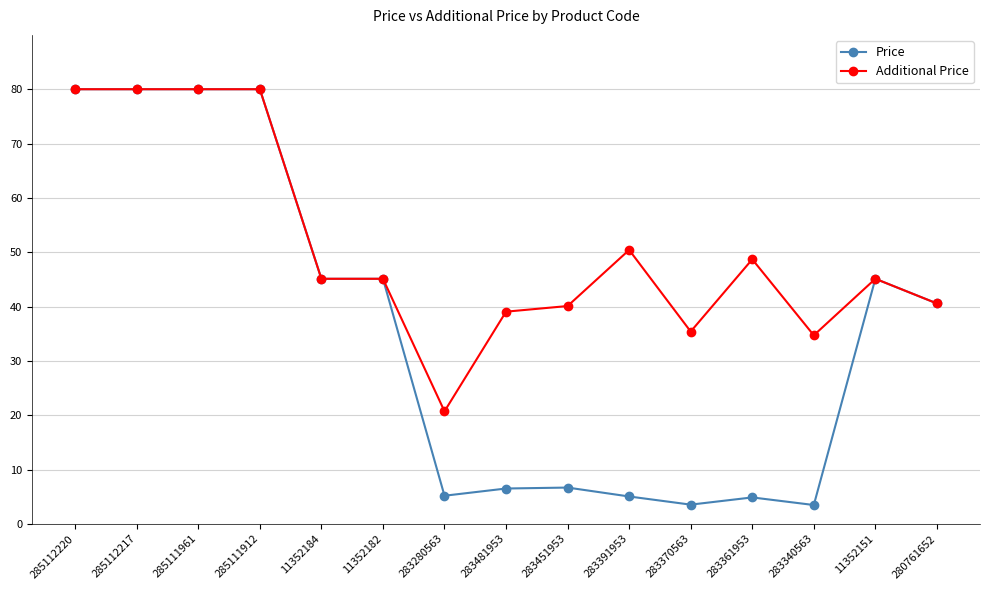

True or false: Price has more than 1 points higher than both neighbors.

True